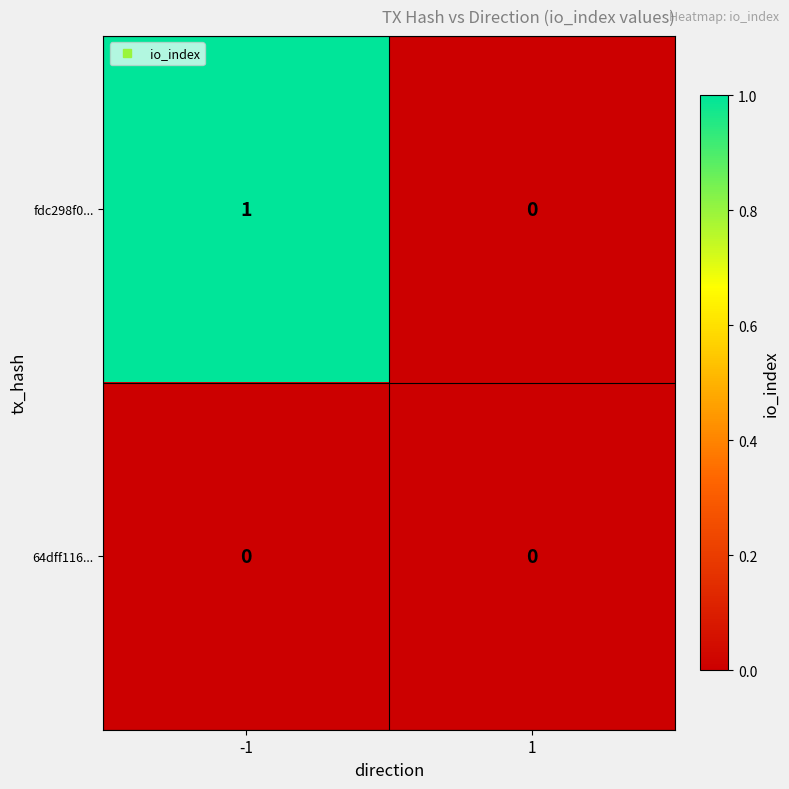

Is the value of fdc298f0... at -1 greater than the value of 64dff116... at 1?

Yes